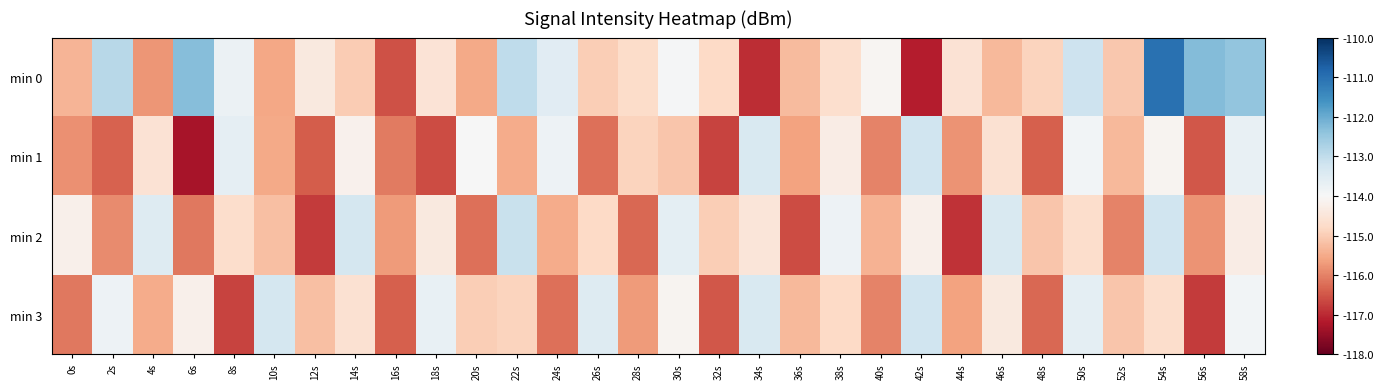

At 58s, list the series in order from smallest to largest.

min 2, min 3, min 1, min 0